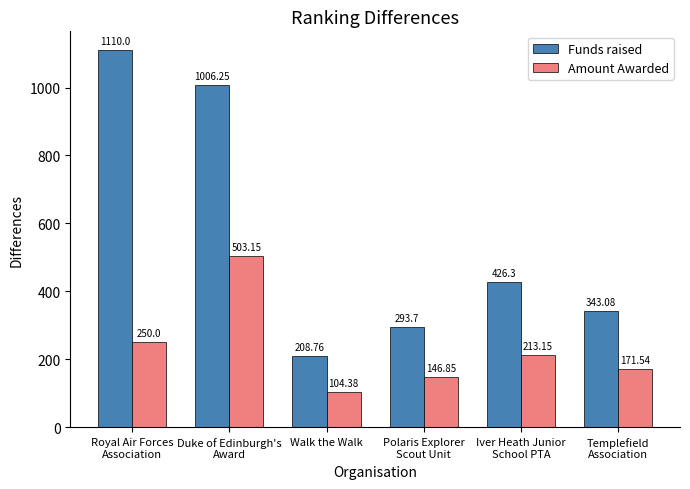

What is the minimum value for Funds raised?

208.8